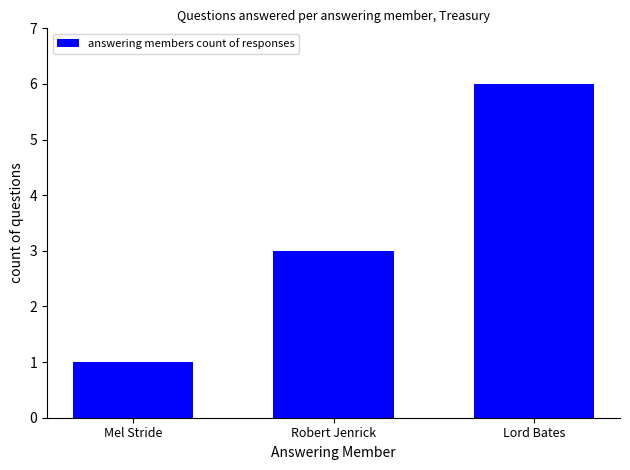

What position from the right is Mel Stride?

3